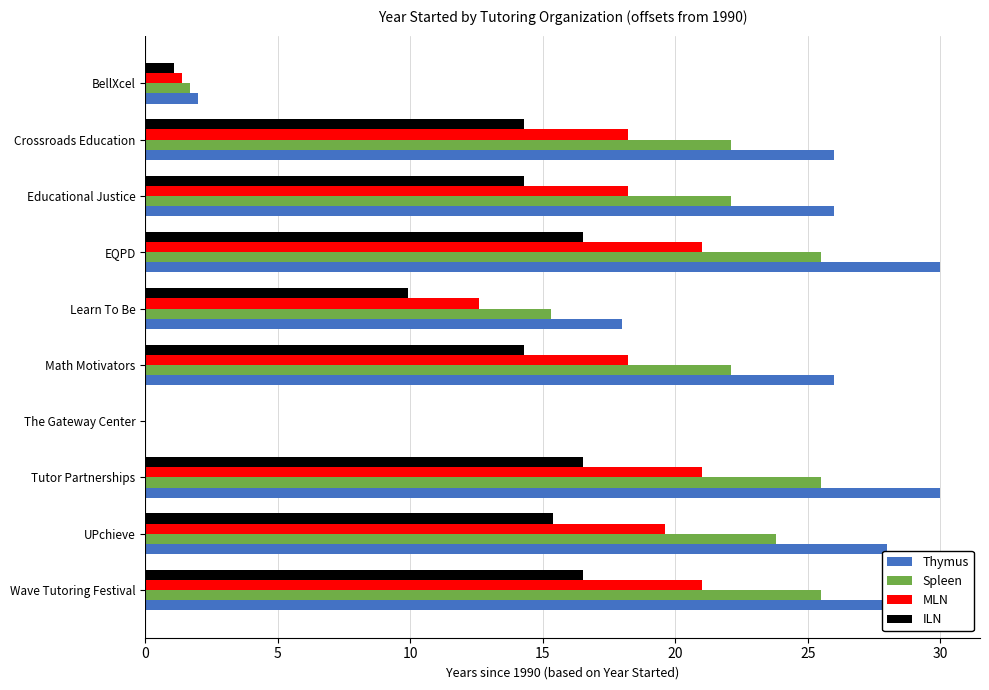

List the series in order of their overall mean, lowest first.

ILN, MLN, Spleen, Thymus